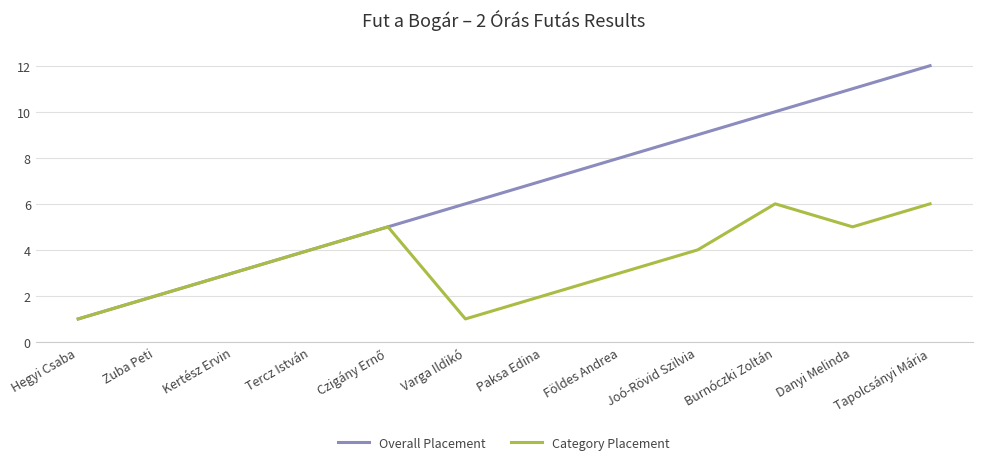

At which label is Overall Placement closest to 6?

Varga Ildikó